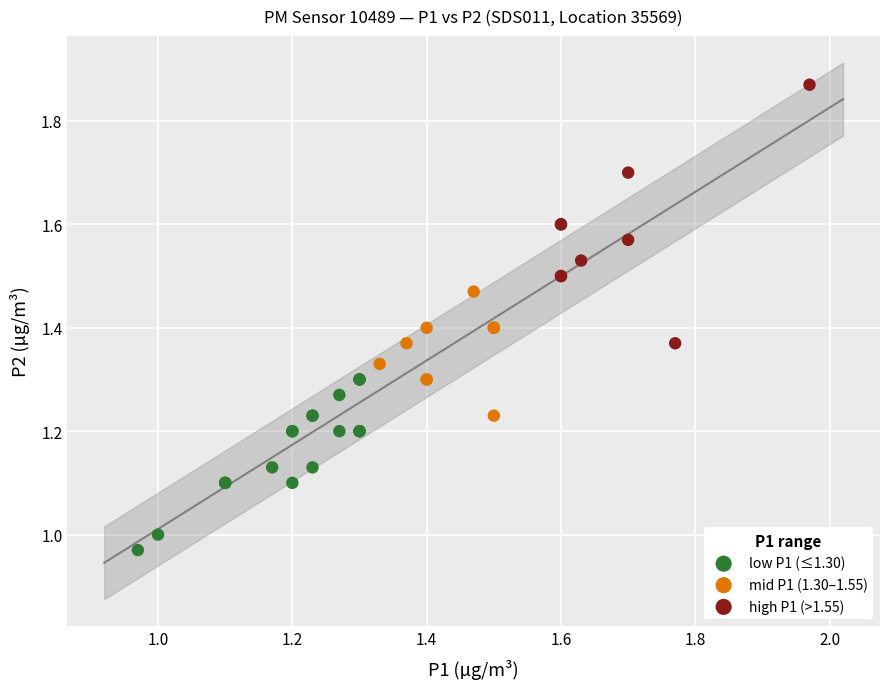

Which series has the largest Y range (max minus min)?

high P1 (>1.55)